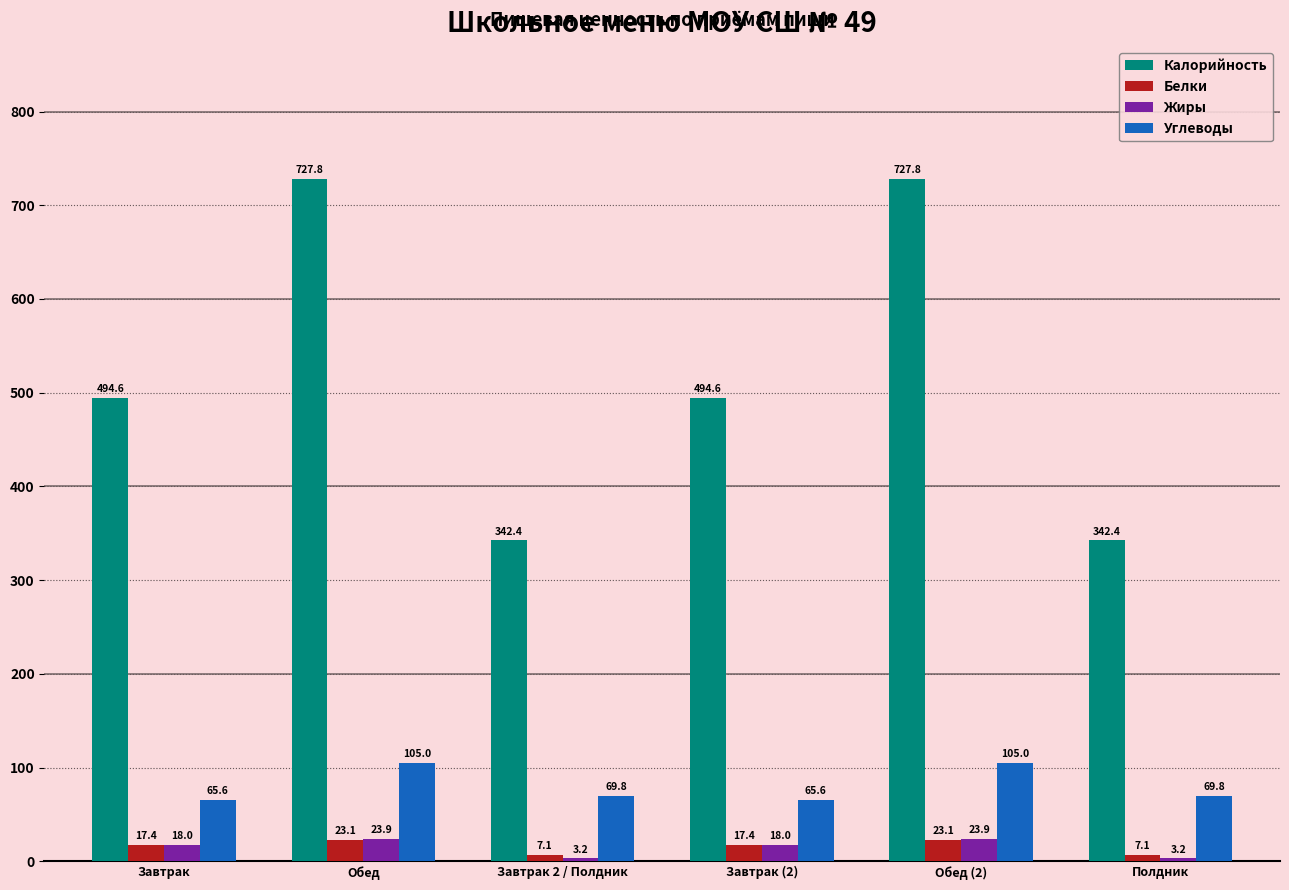

List the series in order of their peak value, highest first.

Калорийность, Углеводы, Жиры, Белки